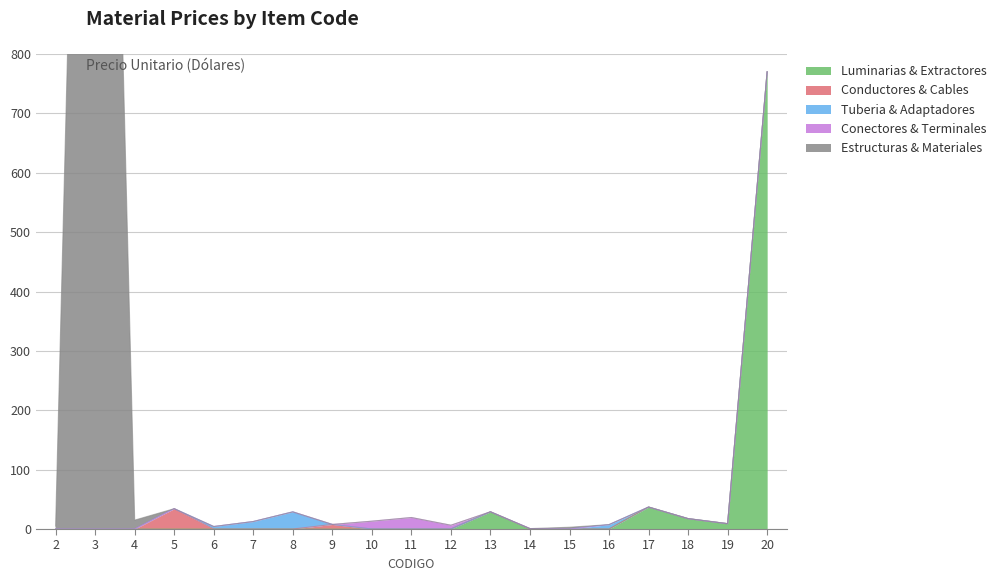

The value of Luminarias & Extractores at 15 is 0.0. True or false?

True